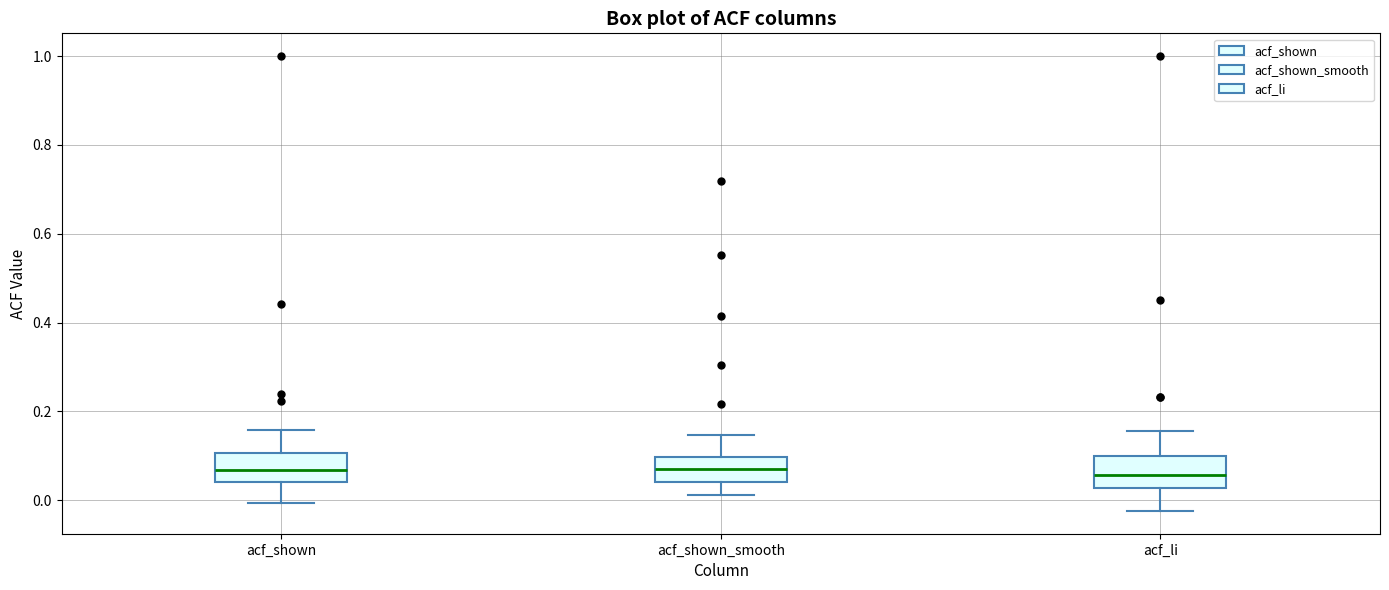

Reading left to right, read every box against the y-axis: the position of its median line, the range the box covers, and the ends of its whiskers. The values are not printed on the chart, so give them approximately, as read against the axis.

acf_shown: median 0.06, box 0.04 to 0.10, whiskers 0.00 to 0.16
acf_shown_smooth: median 0.08, box 0.04 to 0.10, whiskers 0.02 to 0.14
acf_li: median 0.06, box 0.02 to 0.10, whiskers -0.02 to 0.16